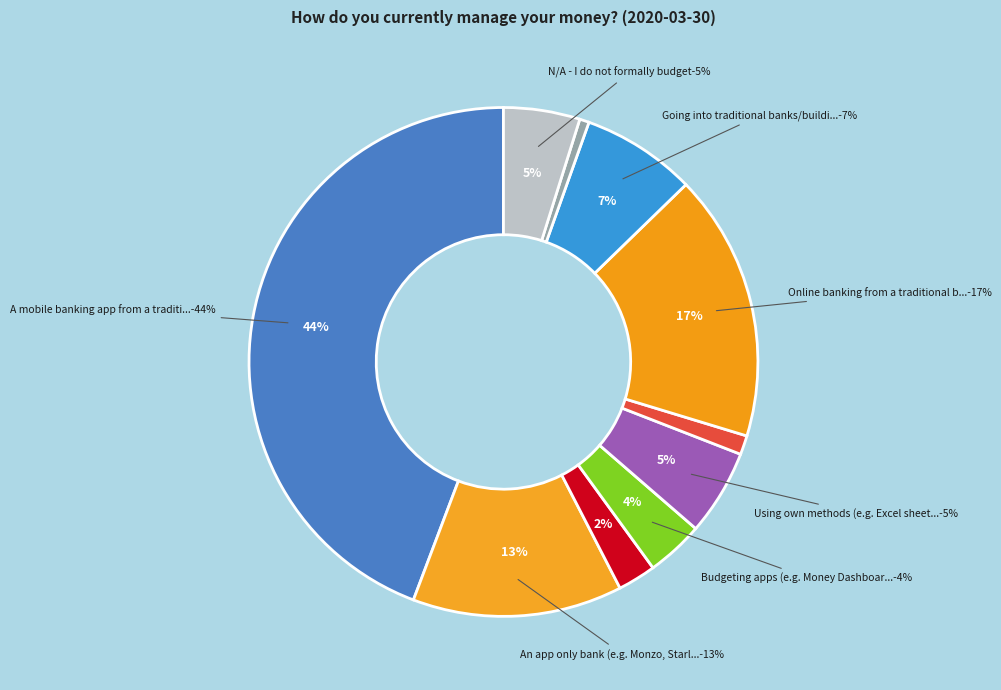

True or false: Budgeting apps (e.g. Money Dashboard) accounts for 4% of the total.

True